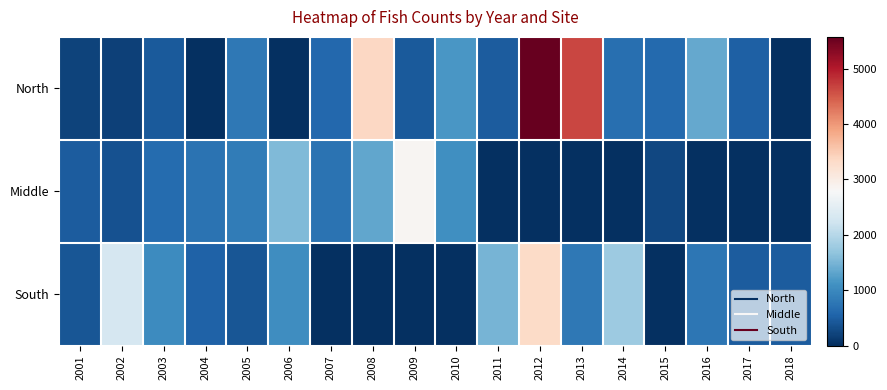

What is the total value across all series at 2012?

8890